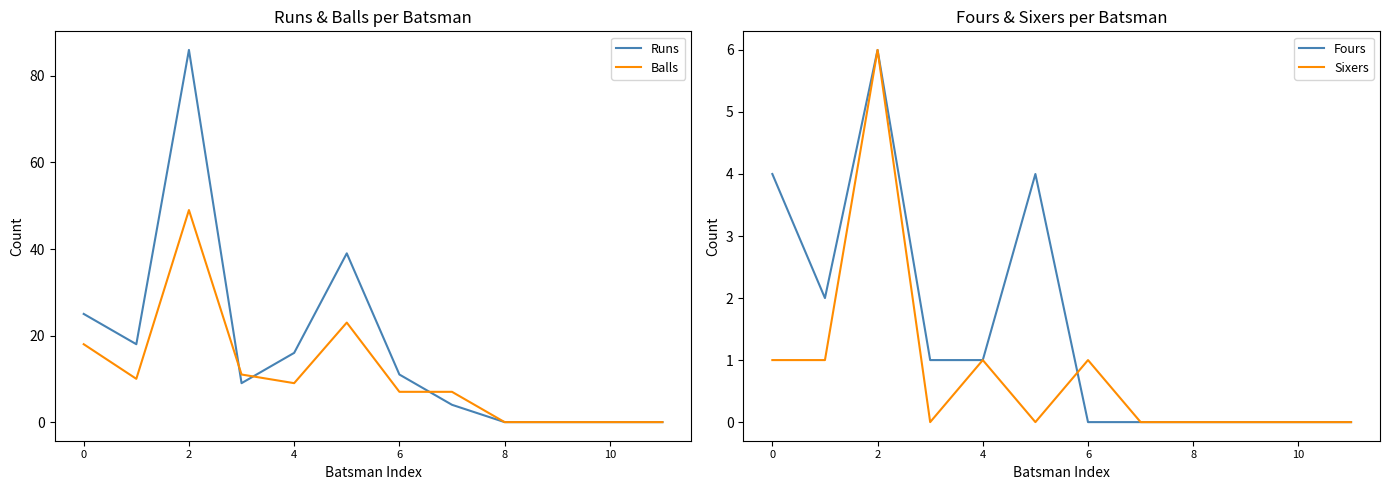

True or false: Runs has a value of 86 at 2.

True